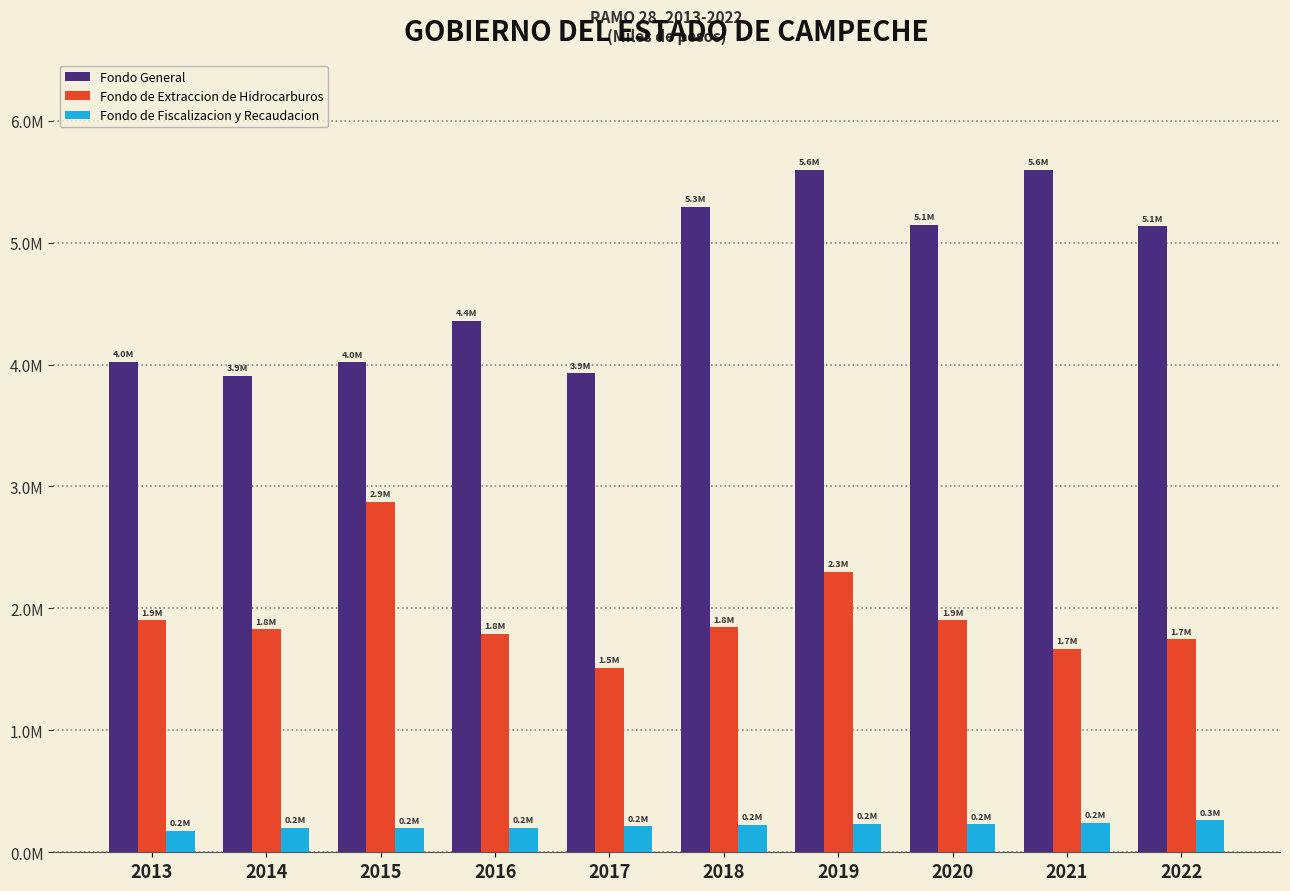

What are all the series names shown in the legend?

Fondo General, Fondo de Extraccion de Hidrocarburos, Fondo de Fiscalizacion y Recaudacion